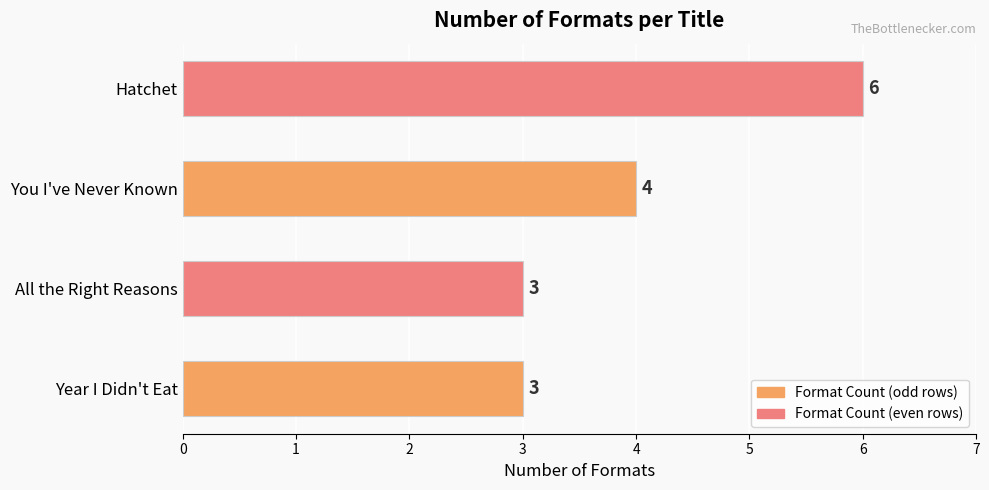

Are the bars horizontal?

Yes